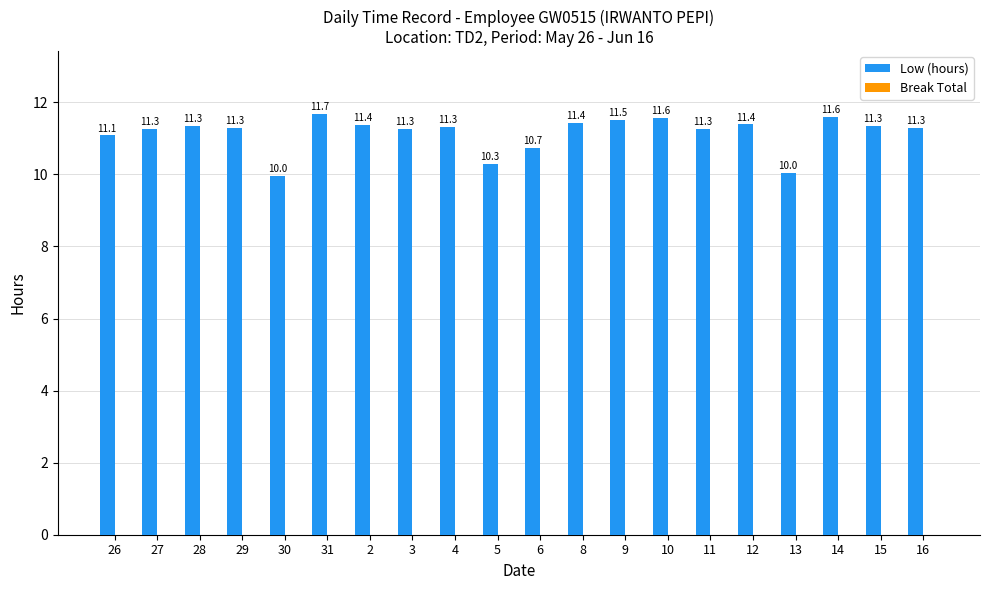

What position from the right is 2?

14